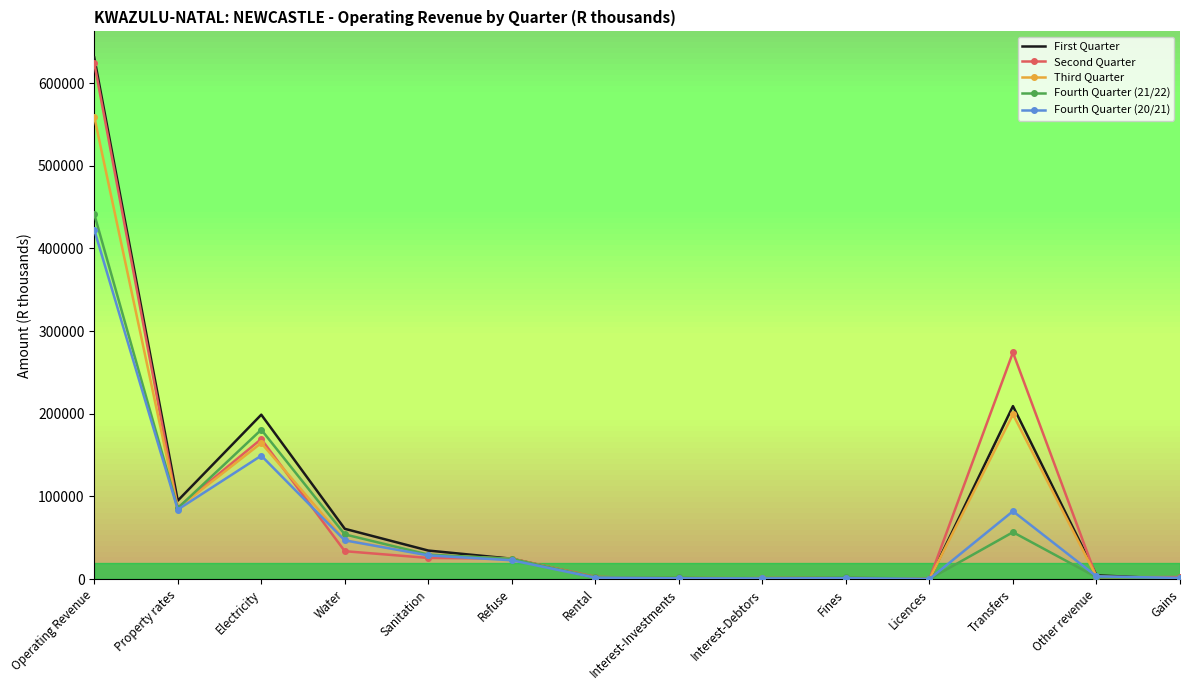

Is the value of Fourth Quarter (21/22) at Fines greater than the value of Third Quarter at Refuse?

No